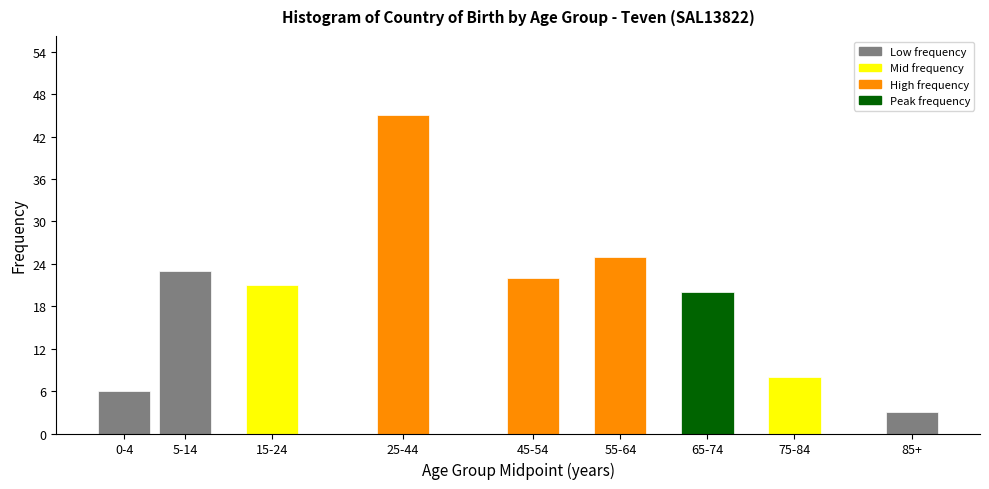

Reading left to right, what are all the values shown in this chart?

6	23	21	45	22	25	20	8	3